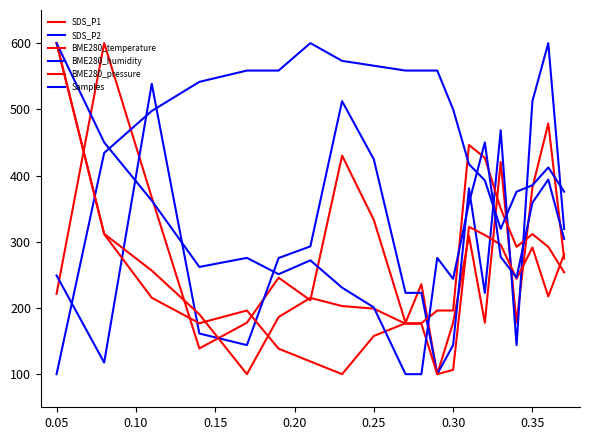

How many values in the SDS_P1 series exceed 245?

10